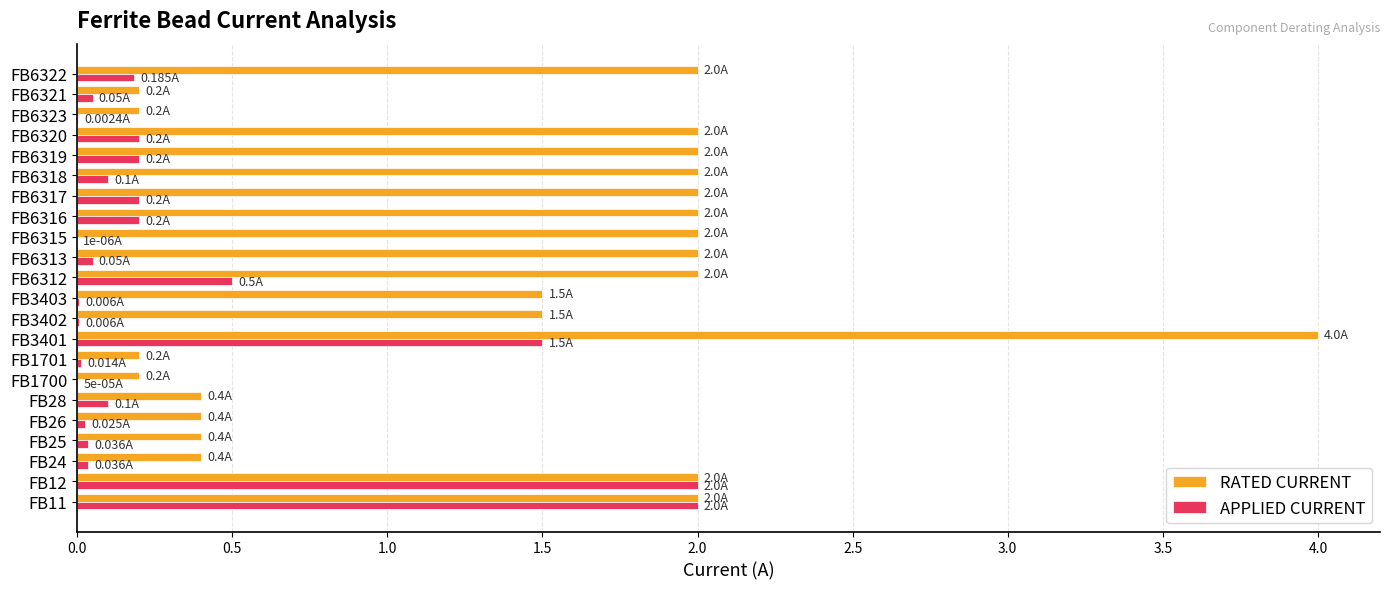

What are all the series names shown in the legend?

RATED CURRENT, APPLIED CURRENT